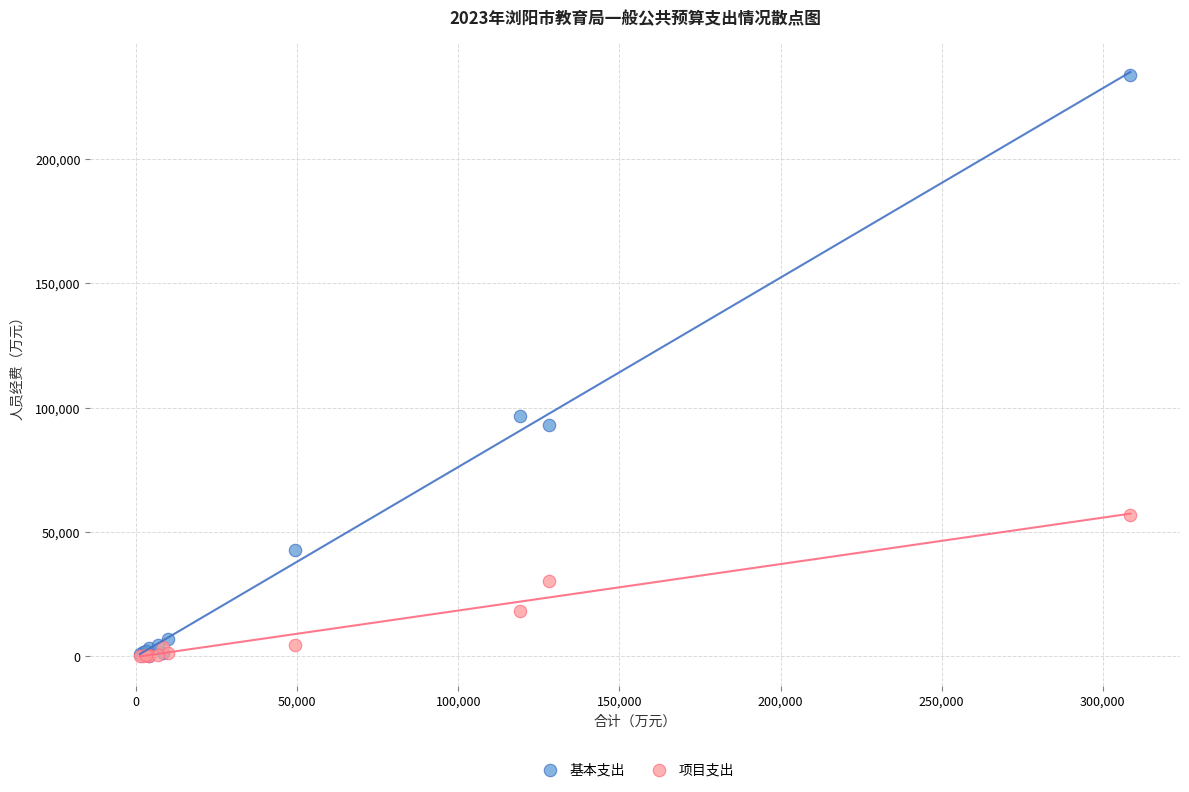

Across all series, what Y value is closest to 116942?

96559.5